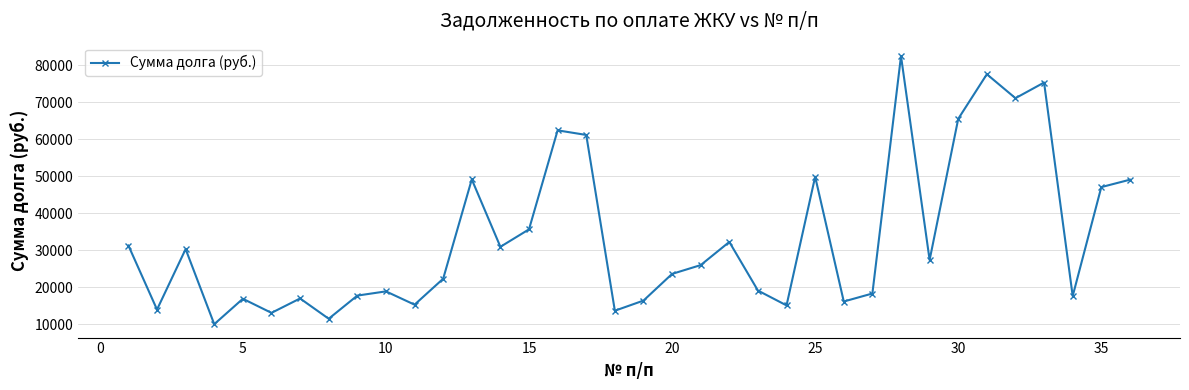

True or false: there are more than 2 points higher than both neighbors.

True